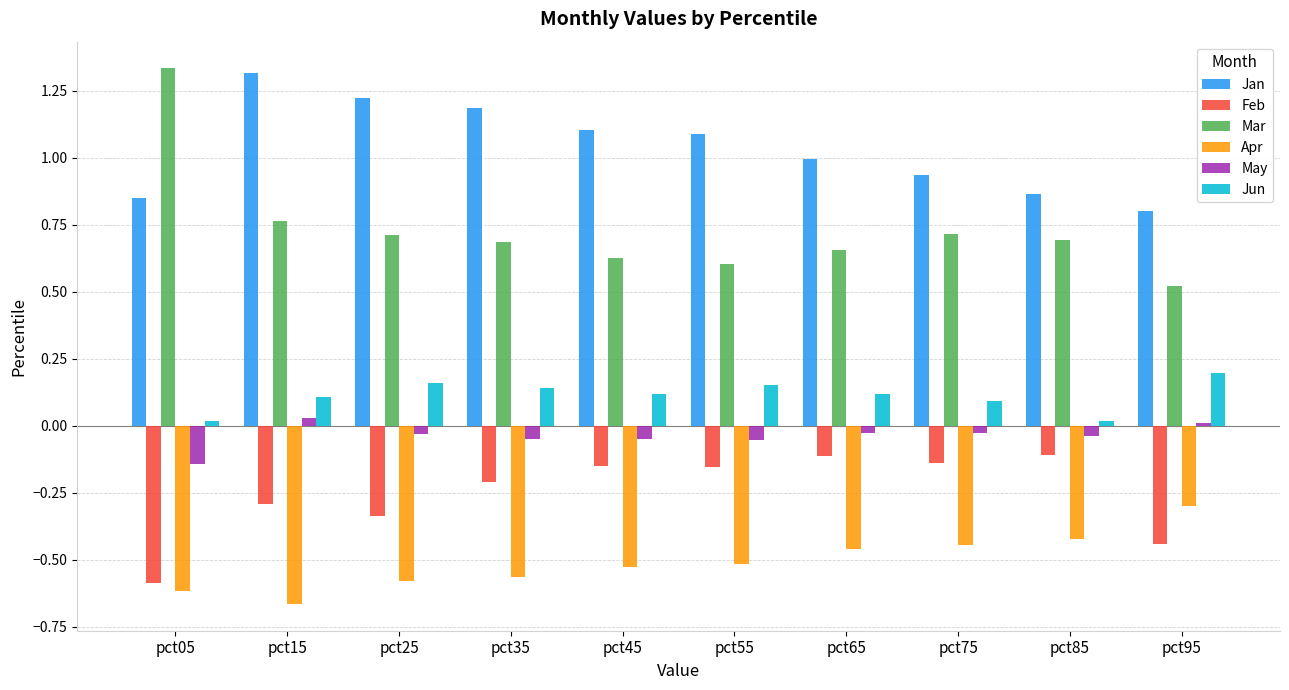

The value of Mar at pct35 is 0.7. True or false?

True